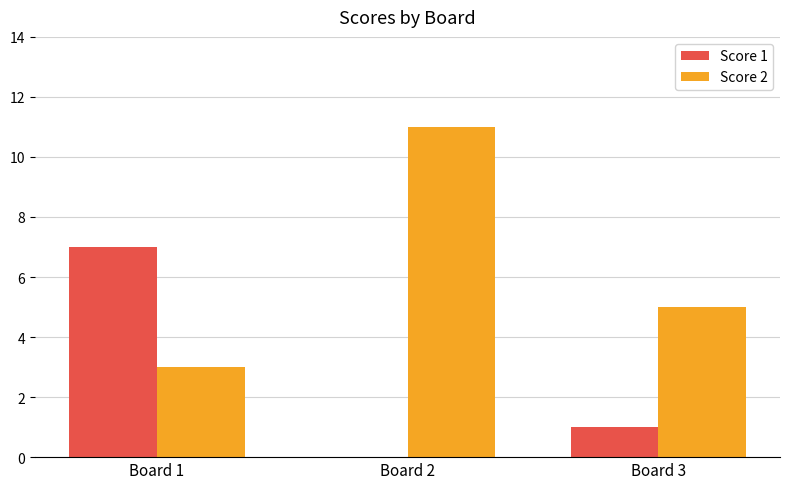

Which series has the widest spread of values?

Score 2